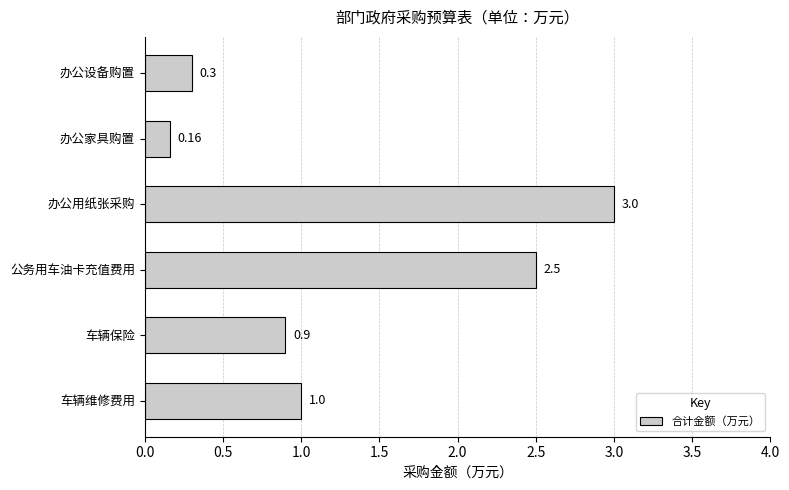

List the labels in order of value, largest first.

办公用纸张采购, 公务用车油卡充值费用, 车辆维修费用, 车辆保险, 办公设备购置, 办公家具购置